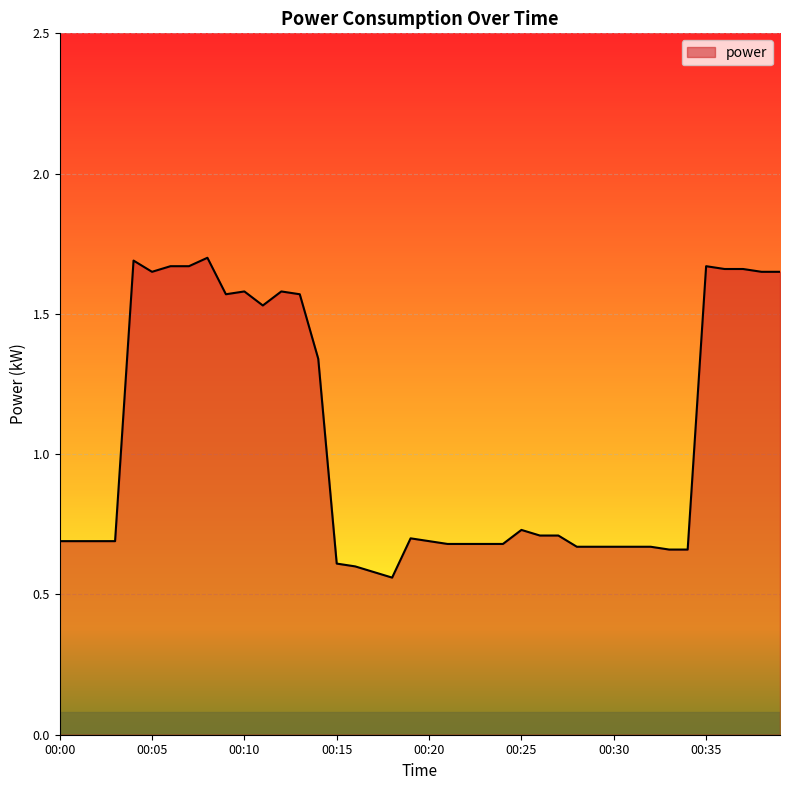

What is the difference between the maximum and minimum values?

1.1